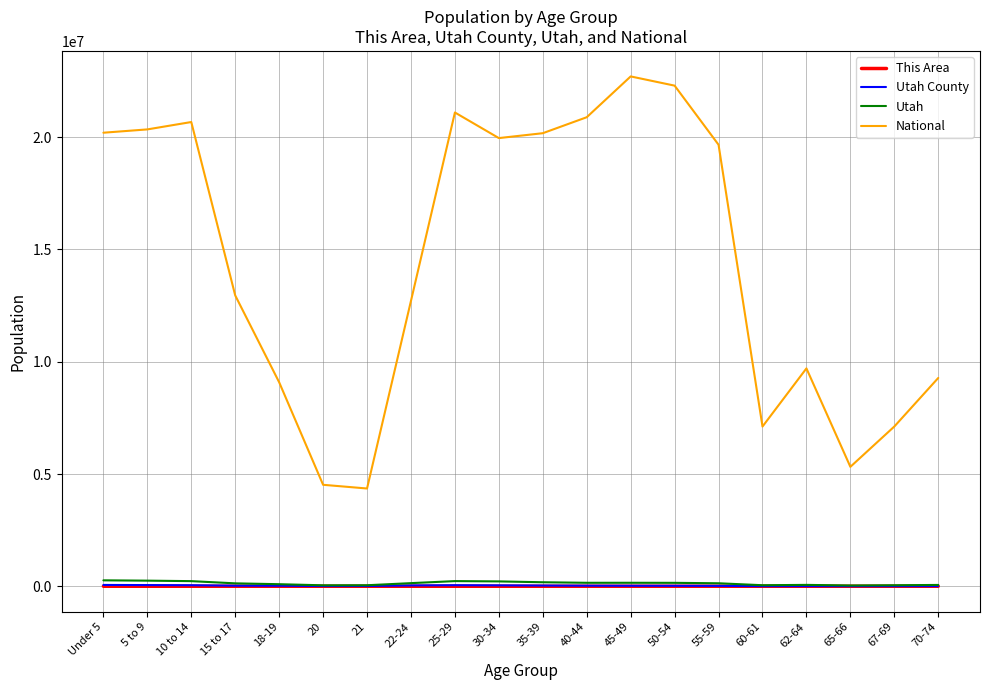

Is this an area chart (filled region under the line)?

No